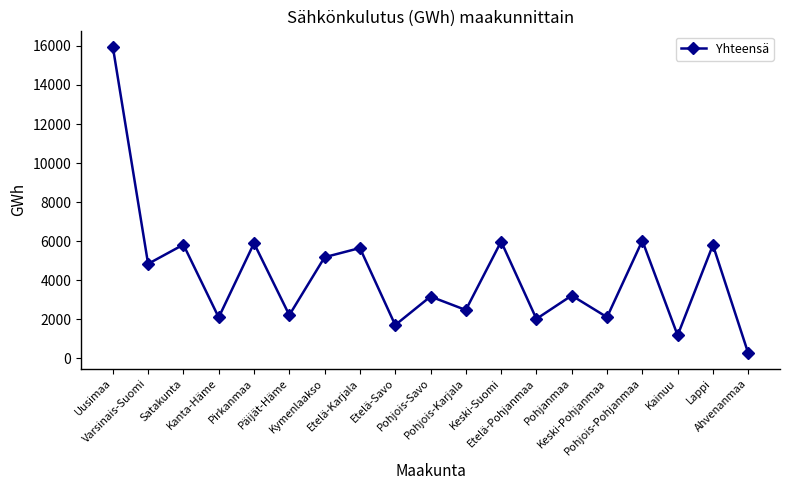

How many interior local peaks (higher than both neighbors) does the data have?

8